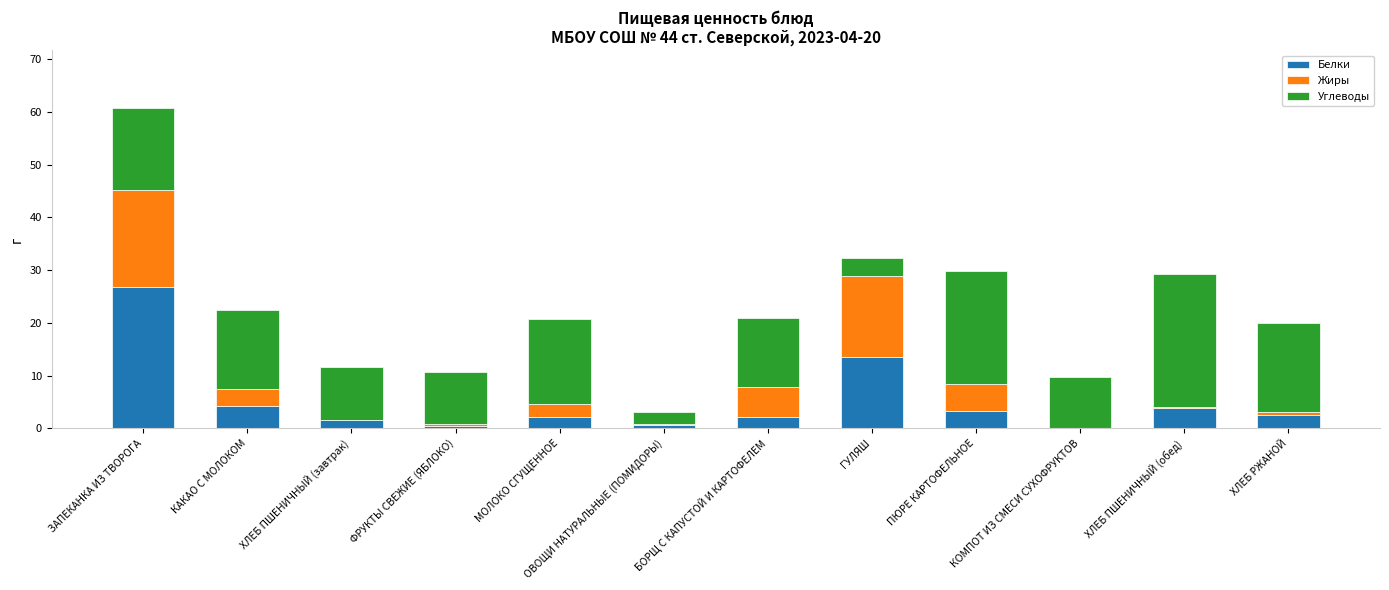

At which label does Белки reach its peak?

ЗАПЕКАНКА ИЗ ТВОРОГА